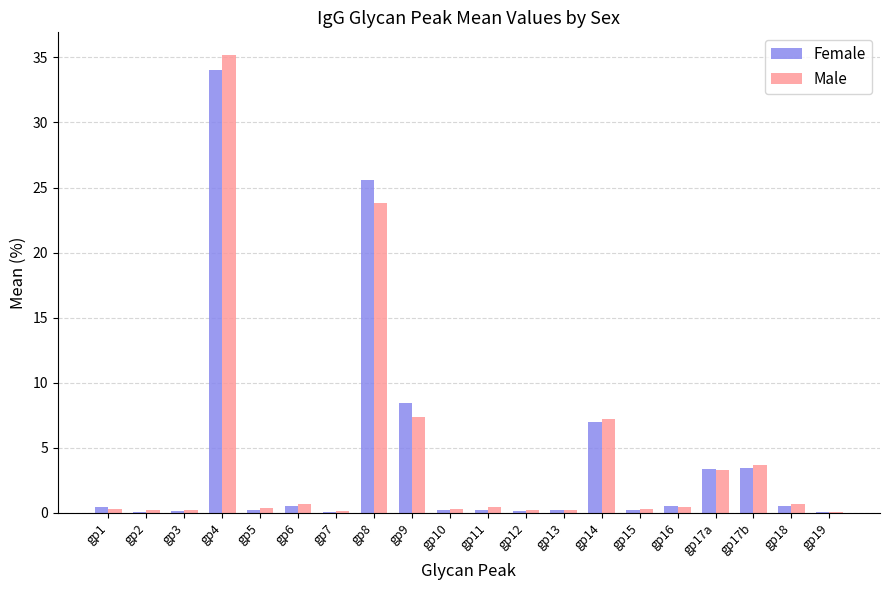

At which label does Female reach its peak?

gp4